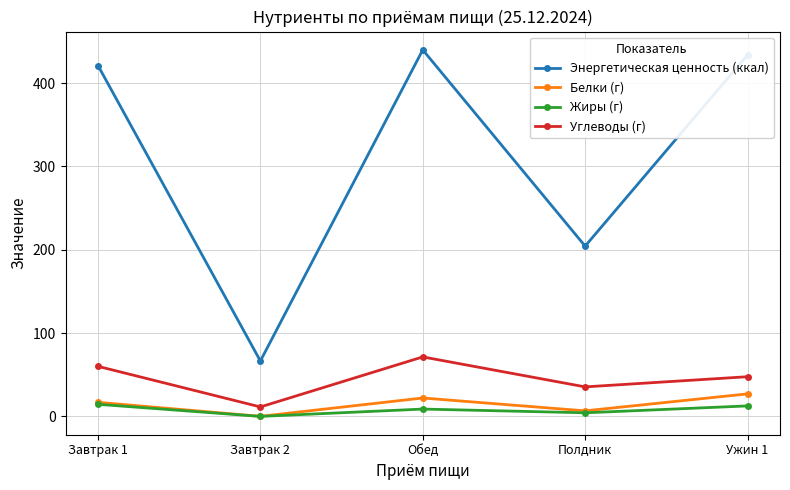

The value of Белки (г) at Обед is 22.1. True or false?

True